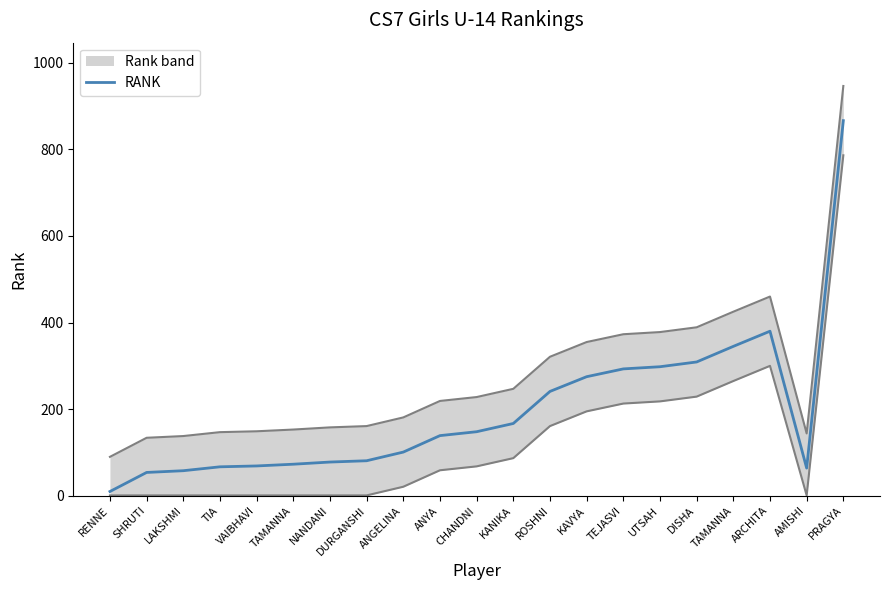

Reading left to right, extract all data points from this chart.

RENNE=10	SHRUTI=54	LAKSHMI=58	TIA=67	VAIBHAVI=69	TAMANNA=73	NANDANI=78	DURGANSHI=81	ANGELINA=101	ANYA=139	CHANDNI=148	KANIKA=167	ROSHNI=241	KAVYA=275	TEJASVI=293	UTSAH=298	DISHA=309	TAMANNA=345	ARCHITA=380	AMISHI=64	PRAGYA=866